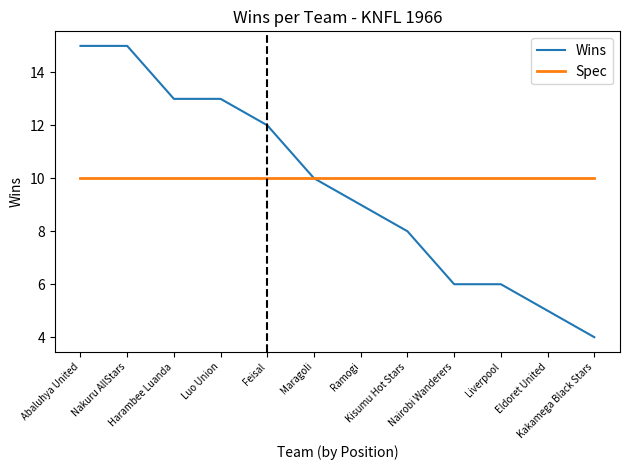

Between Nakuru AllStars and Harambee Luanda, which series saw the biggest shift?

Wins